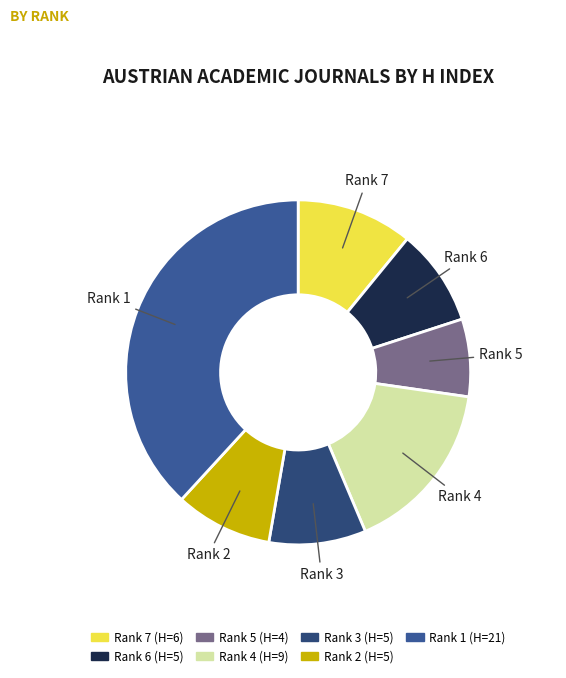

How many slices are in this pie chart?

7